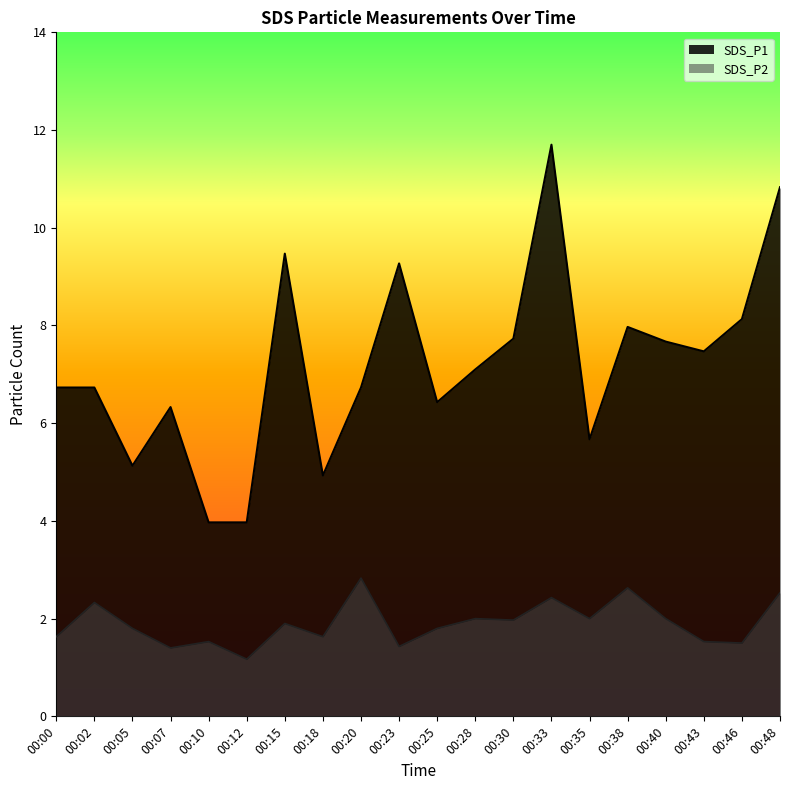

True or false: SDS_P1 and SDS_P2 intersect in this chart.

False